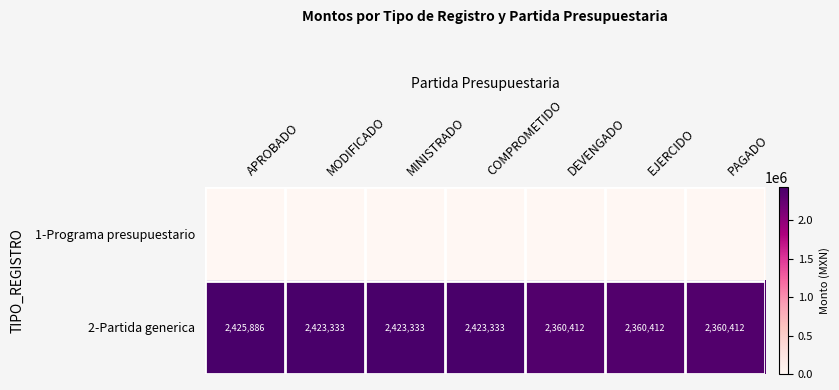

What is the sum of the 2-Partida generica values at MINISTRADO and APROBADO?

4849219